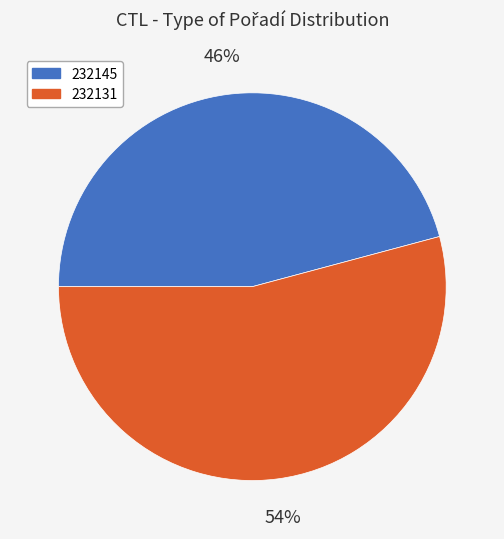

Which category accounts for the majority?

232131